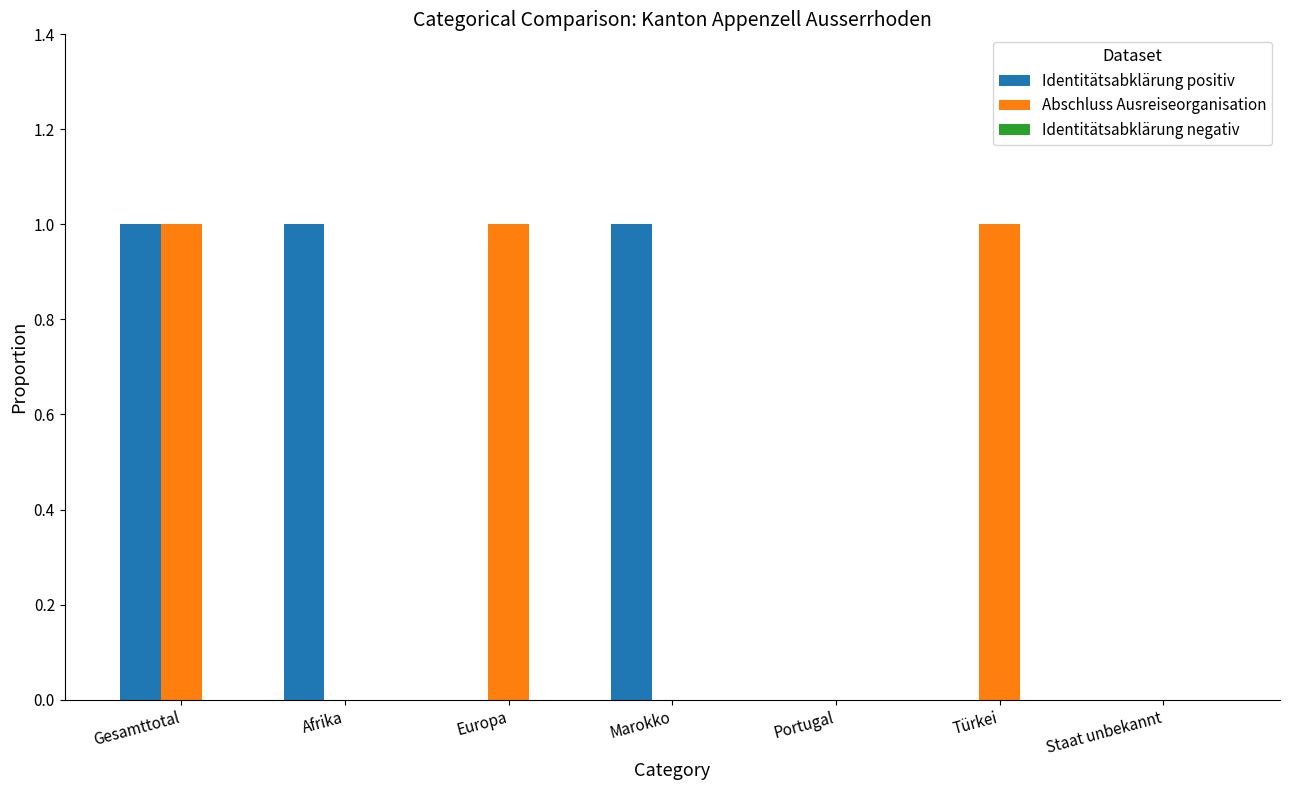

Are the bars grouped side by side (vs. stacked)?

Yes